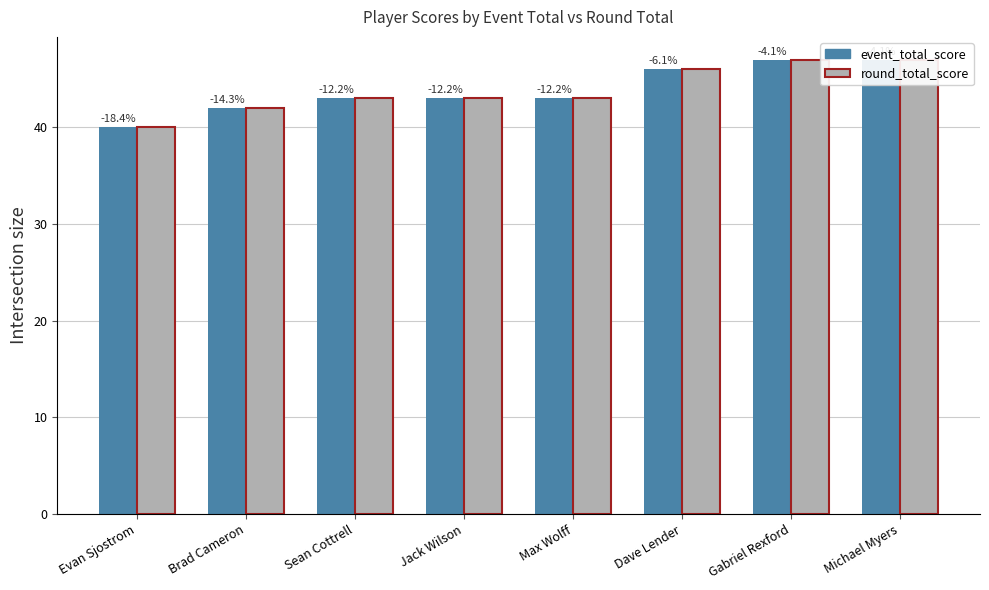

What is the average value of the event_total_score series?

44